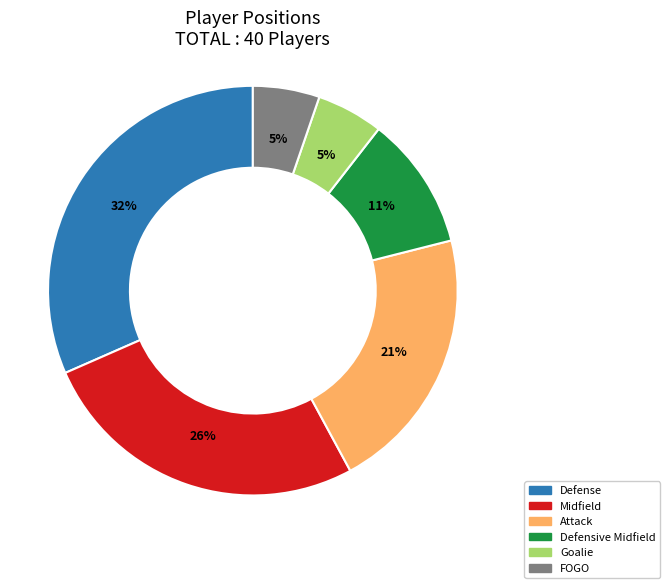

Is there any slice that represents more than half of the pie?

No